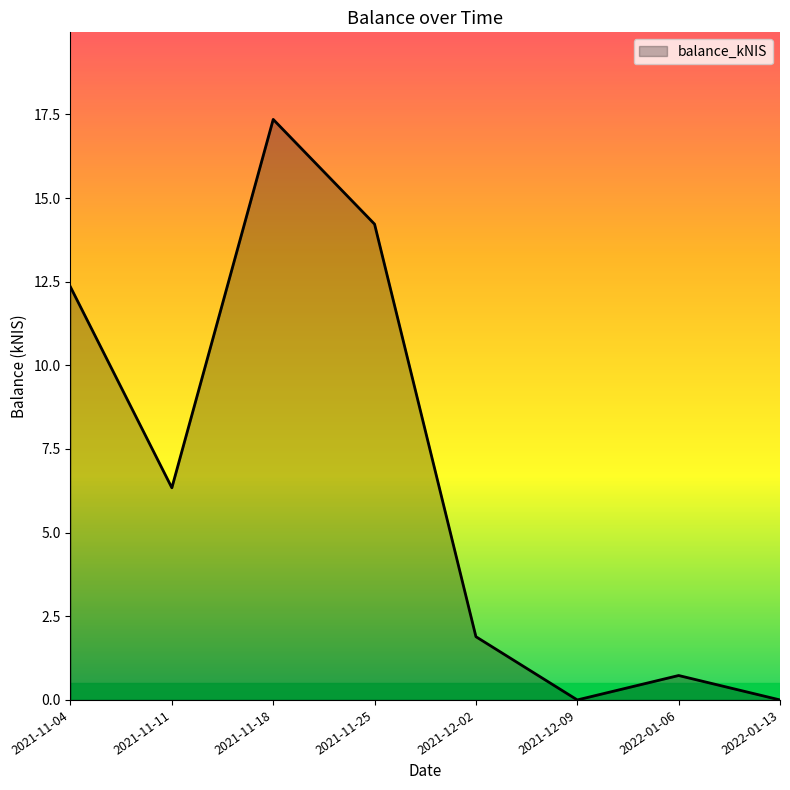

How many lines are shown in the chart?

1